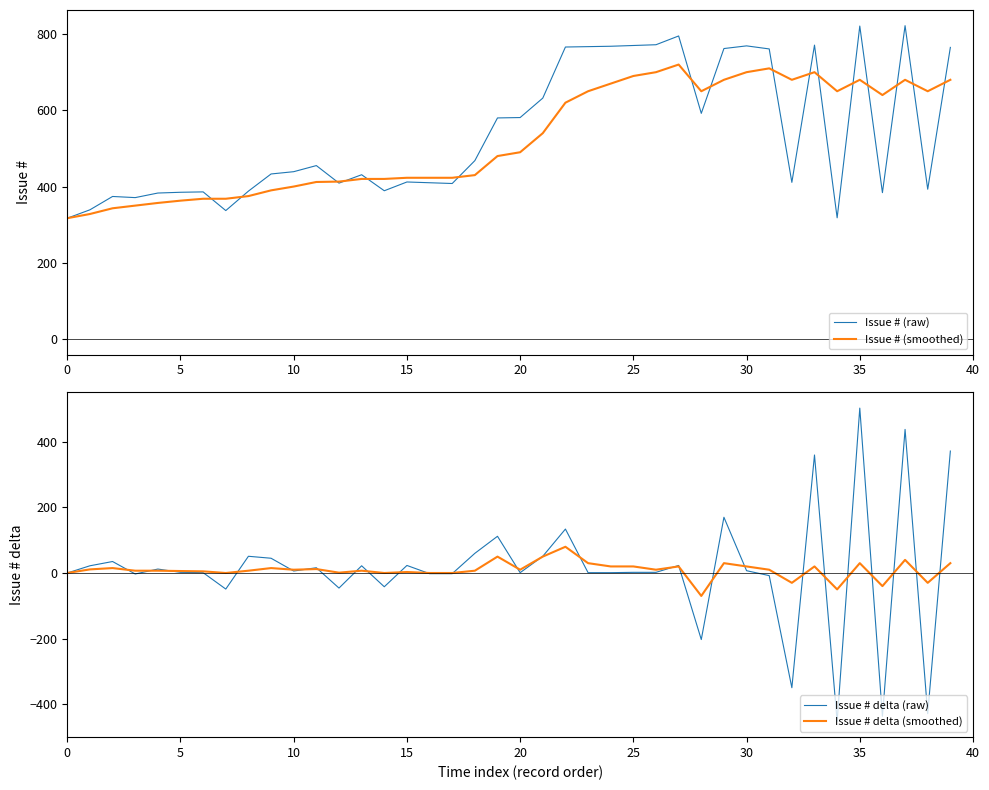

True or false: Issue # delta (smoothed) and Issue # (smoothed) intersect in this chart.

False